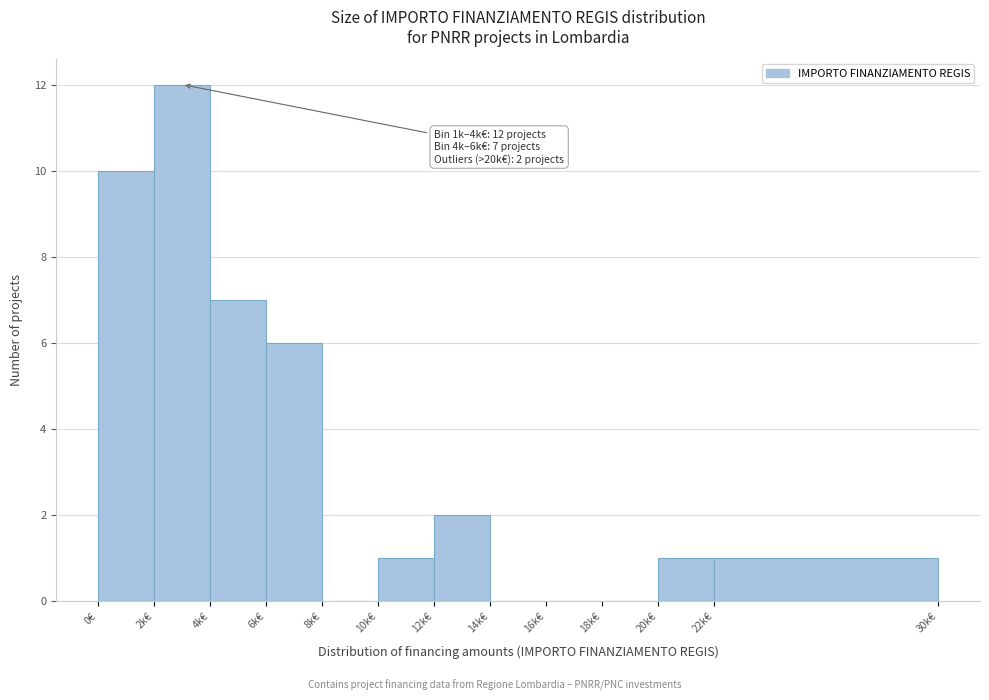

Reading left to right, list all the values displayed in this chart.

0€=10	2k€=12	4k€=7	6k€=6	8k€=0	10k€=1	12k€=2	14k€=0	16k€=0	18k€=0	20k€=1	22k€=1